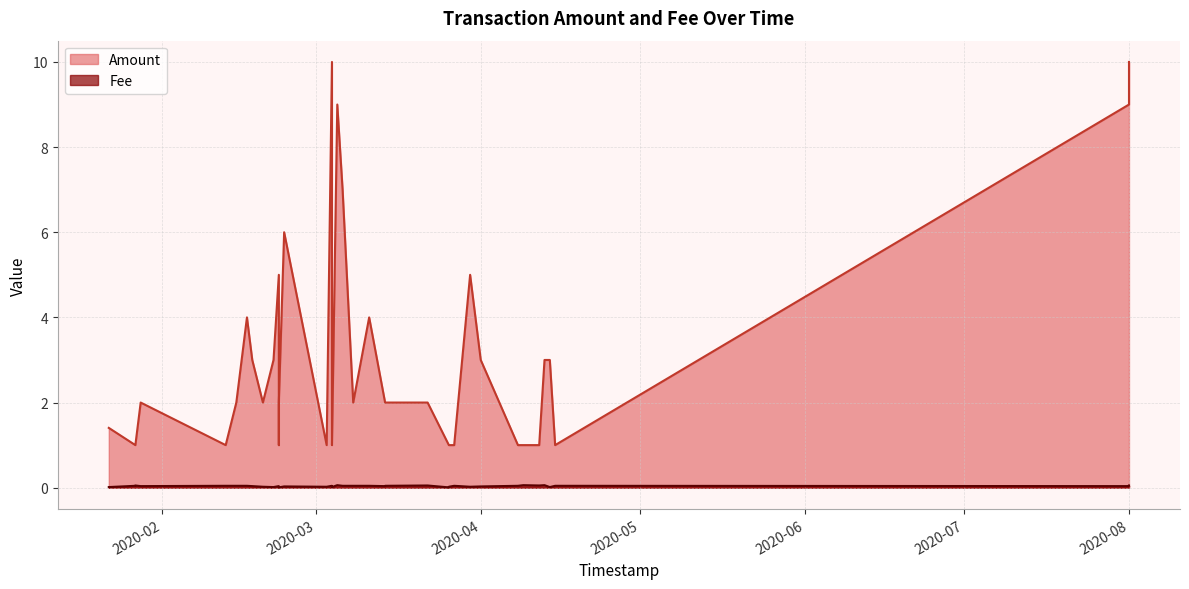

At how many categories does at least one series exceed 1?

25